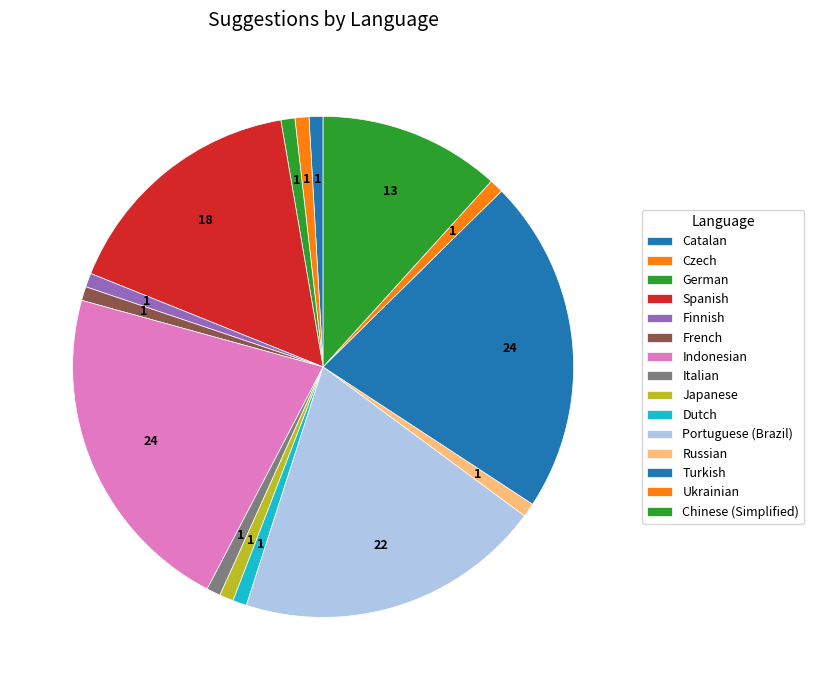

Which category has the biggest portion of the pie?

Indonesian